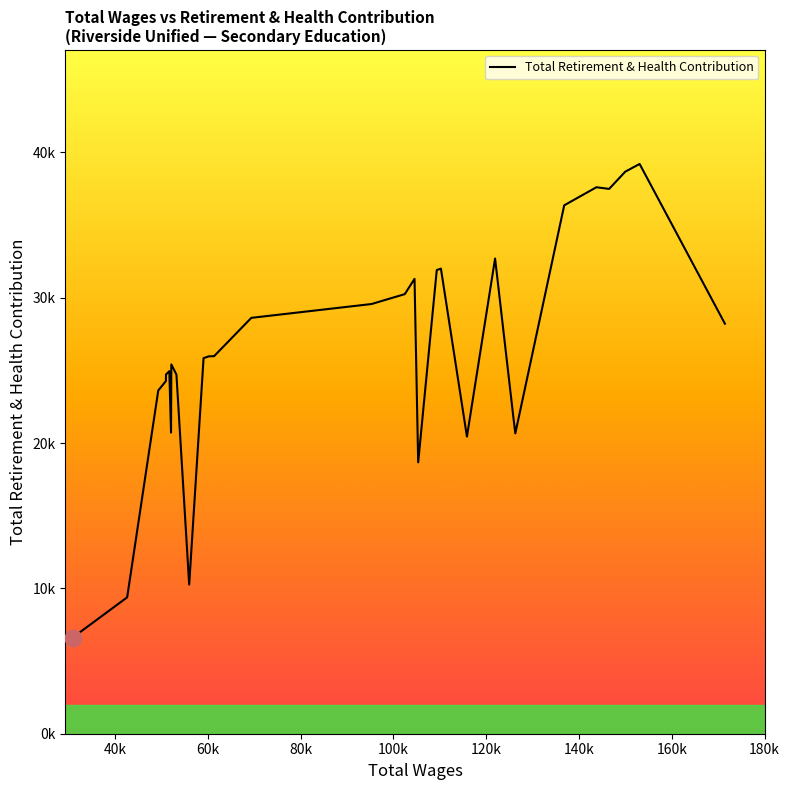

Does the chart display data point markers on the line(s)?

No